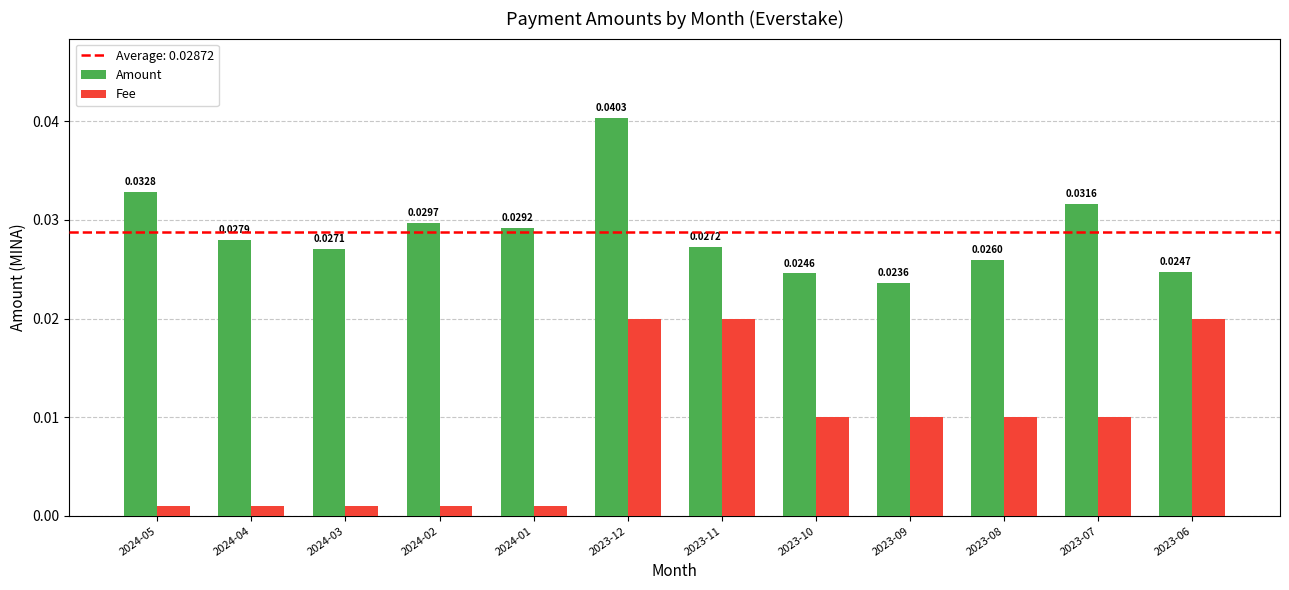

What is the label of the 3rd bar from the right?

2023-08